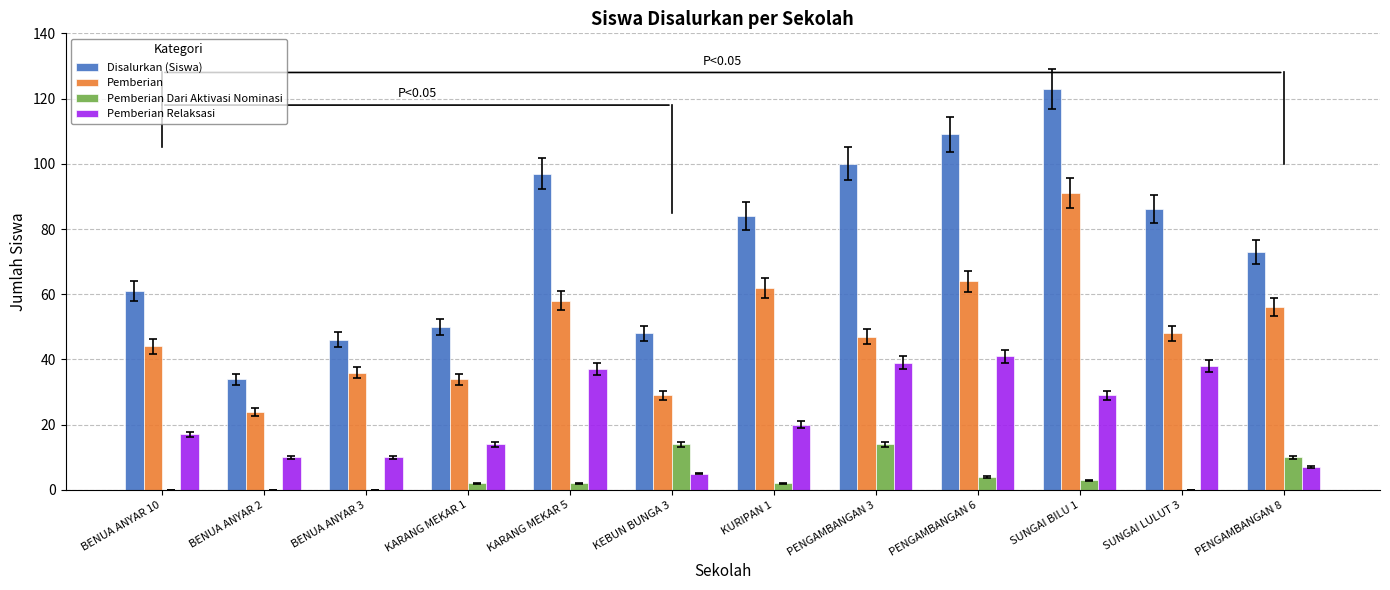

What value does the Pemberian Relaksasi series have at PENGAMBANGAN 6?

41